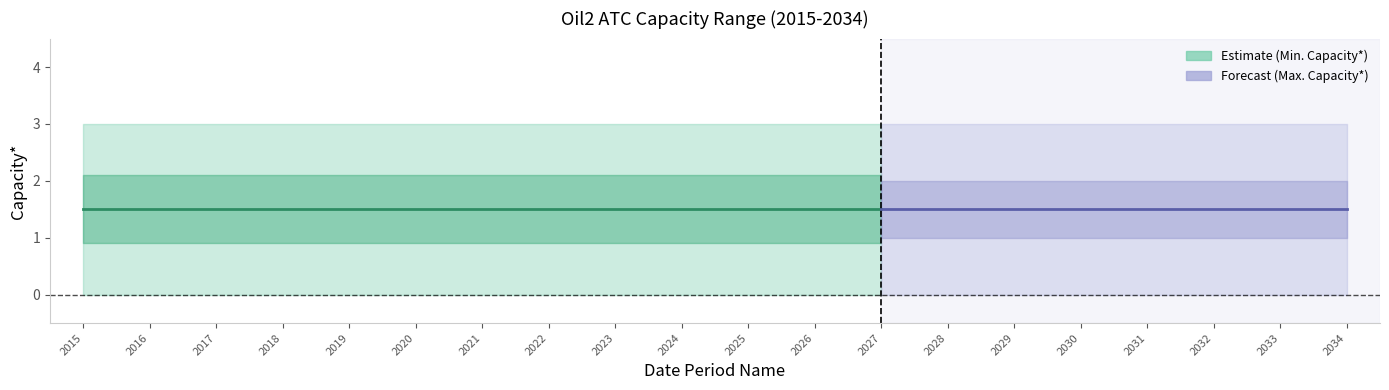

Does the chart have visible grid lines?

No